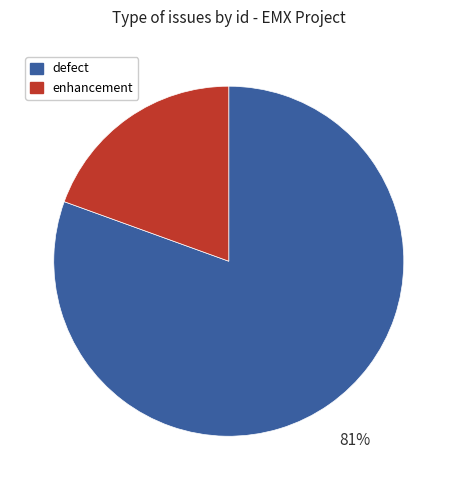

Does any single category account for the majority?

Yes